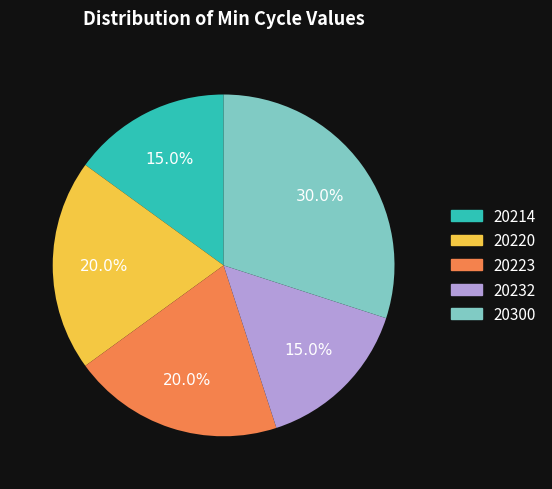

Does any single category account for the majority?

No